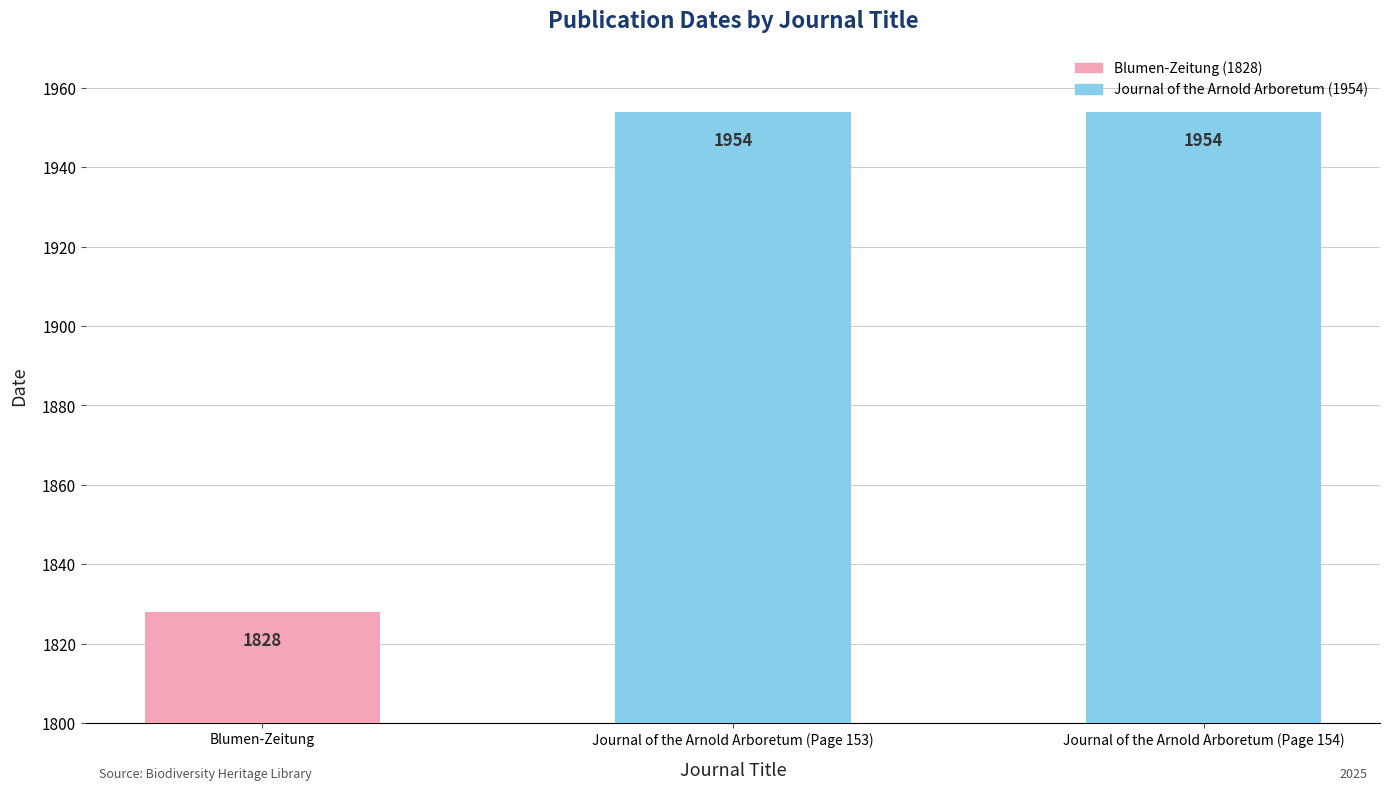

At which label is the value closest to 1891?

Blumen-Zeitung